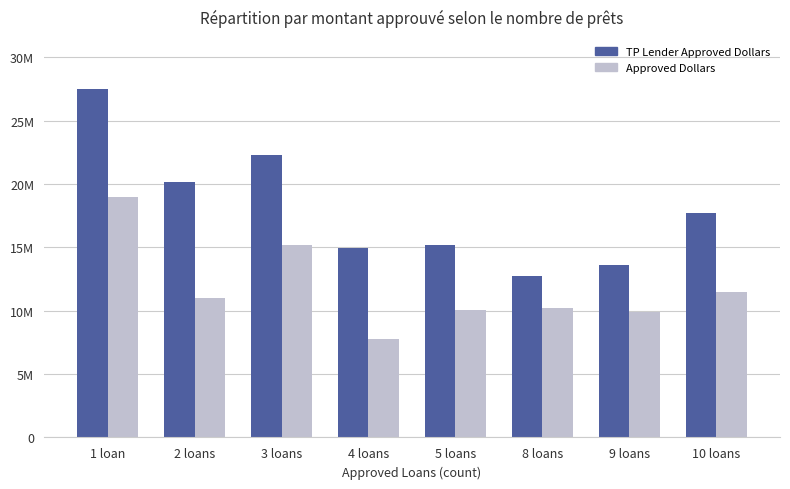

The value of TP Lender Approved Dollars at 8 loans is 6408640. True or false?

False